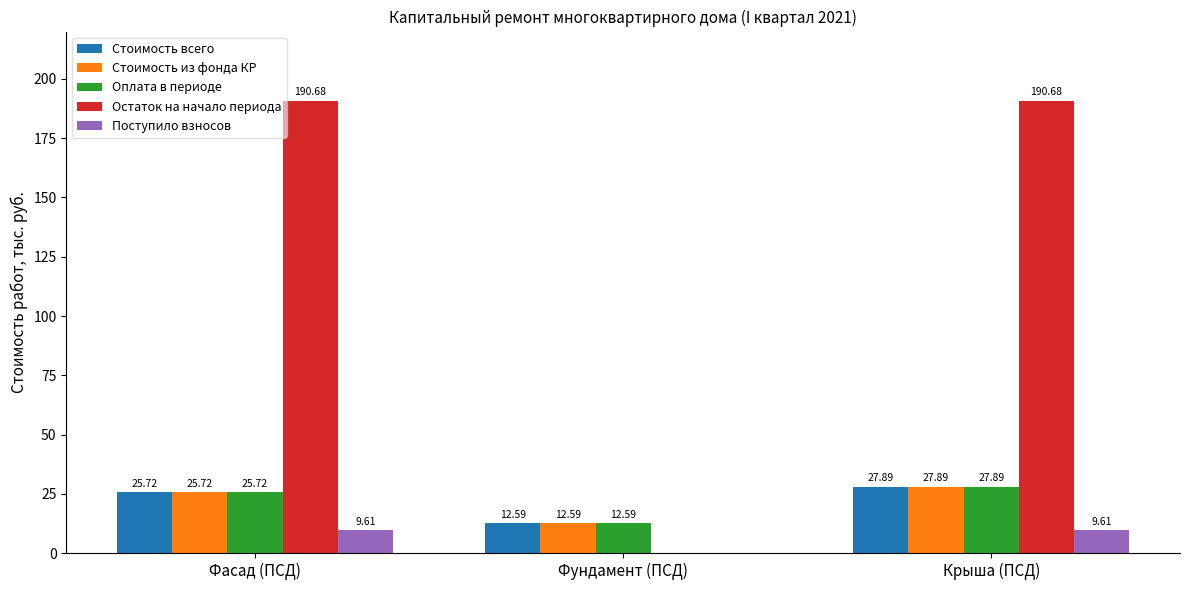

The value of Поступило взносов at Фасад (ПСД) is 17.1. True or false?

False